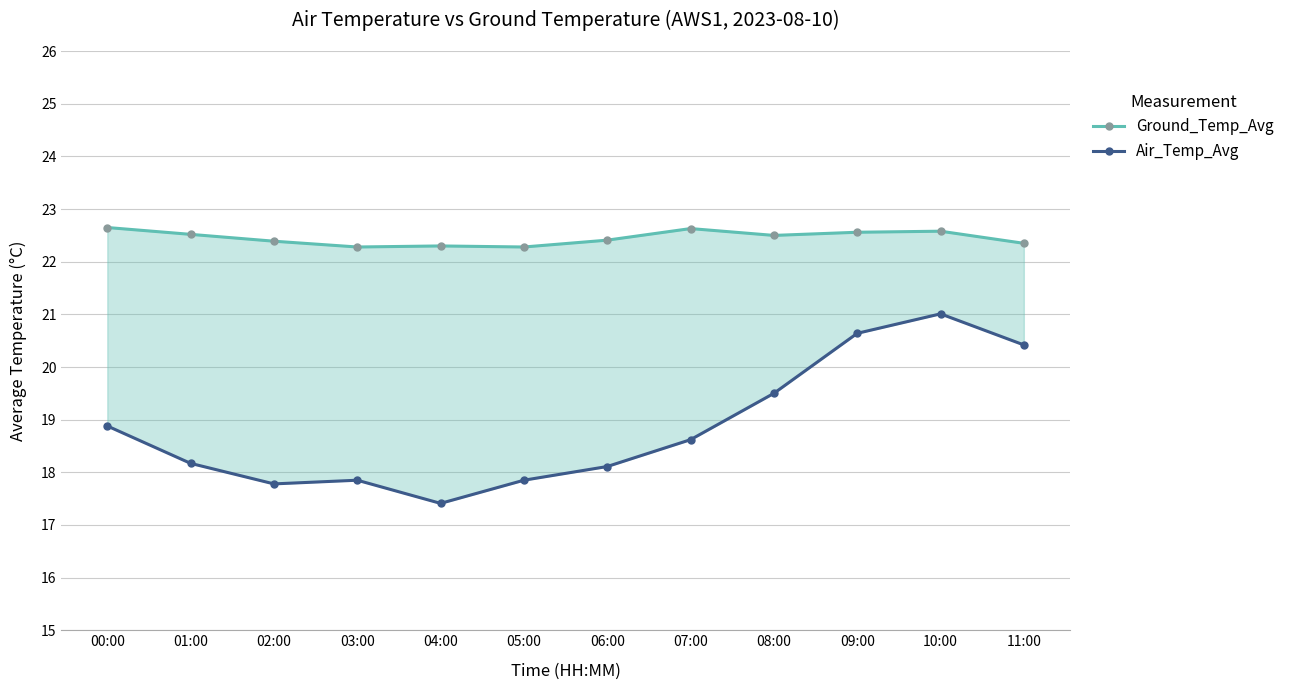

What is the maximum value shown in the chart?

22.6